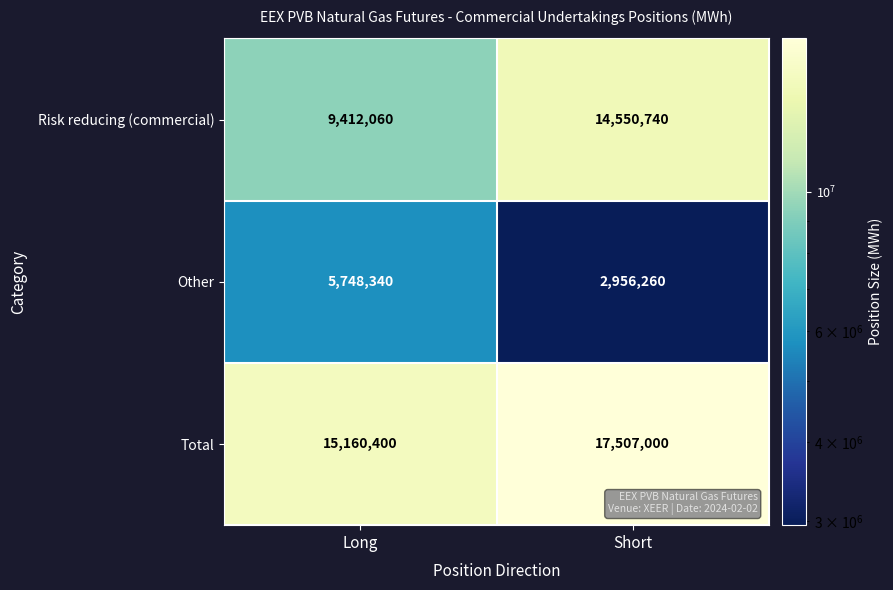

What is the spread (max minus min) of values at Short?

14550740